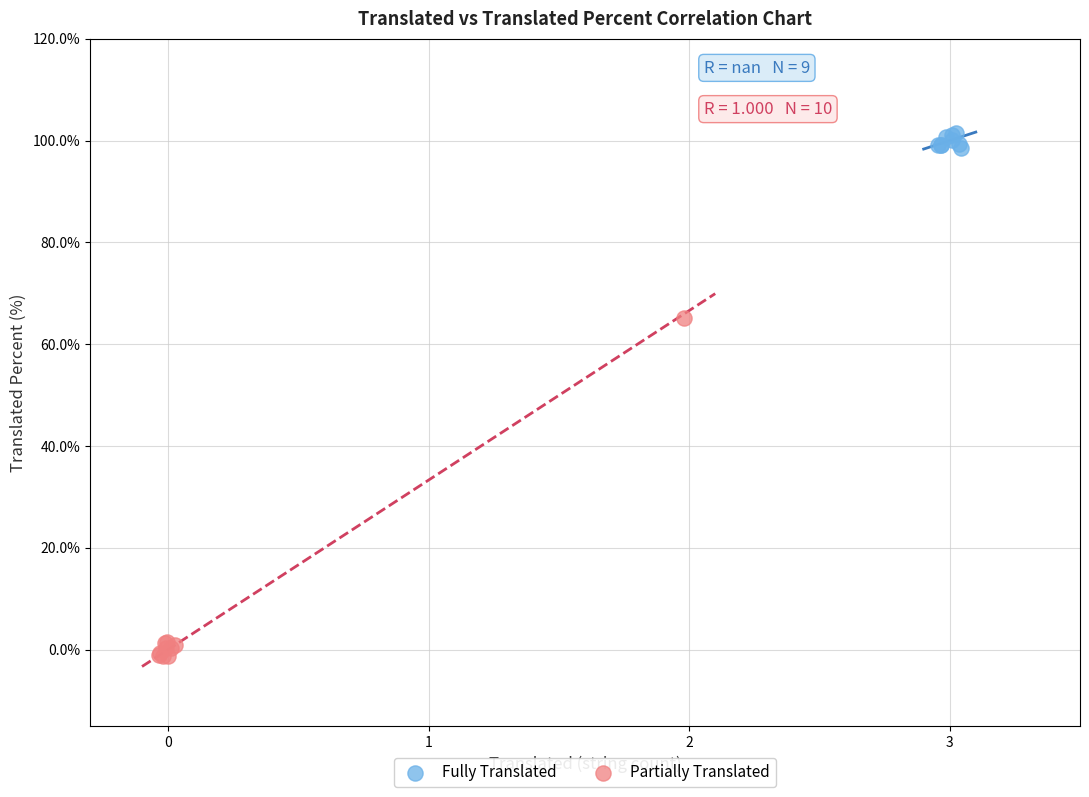

Which series contains the highest Y value?

Fully Translated